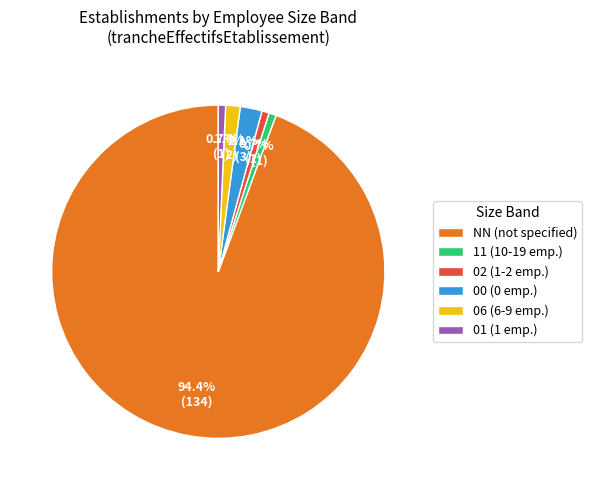

True or false: 11 accounts for 1% of the total.

True